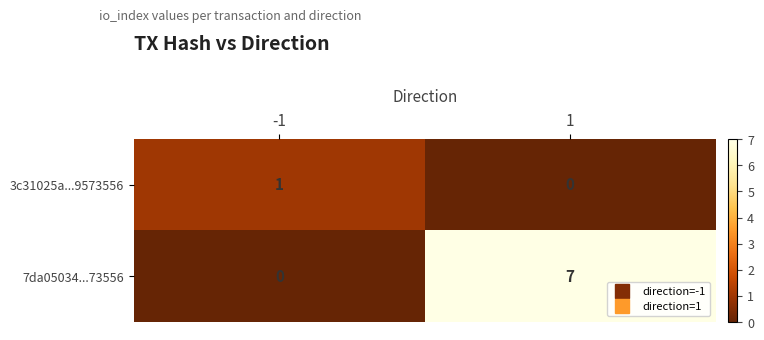

What is the sum of all 7da05034...73556 values?

7